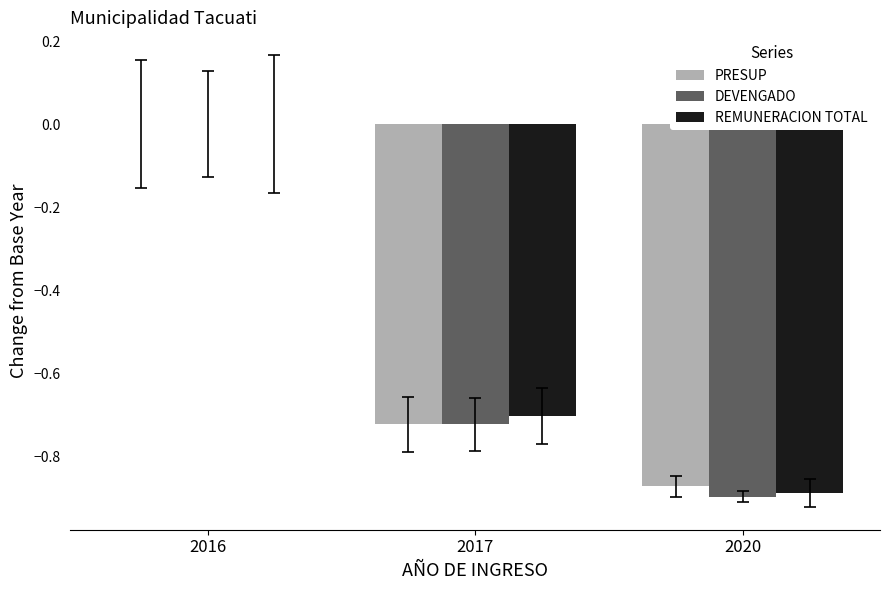

Count the number of data series in this chart.

3